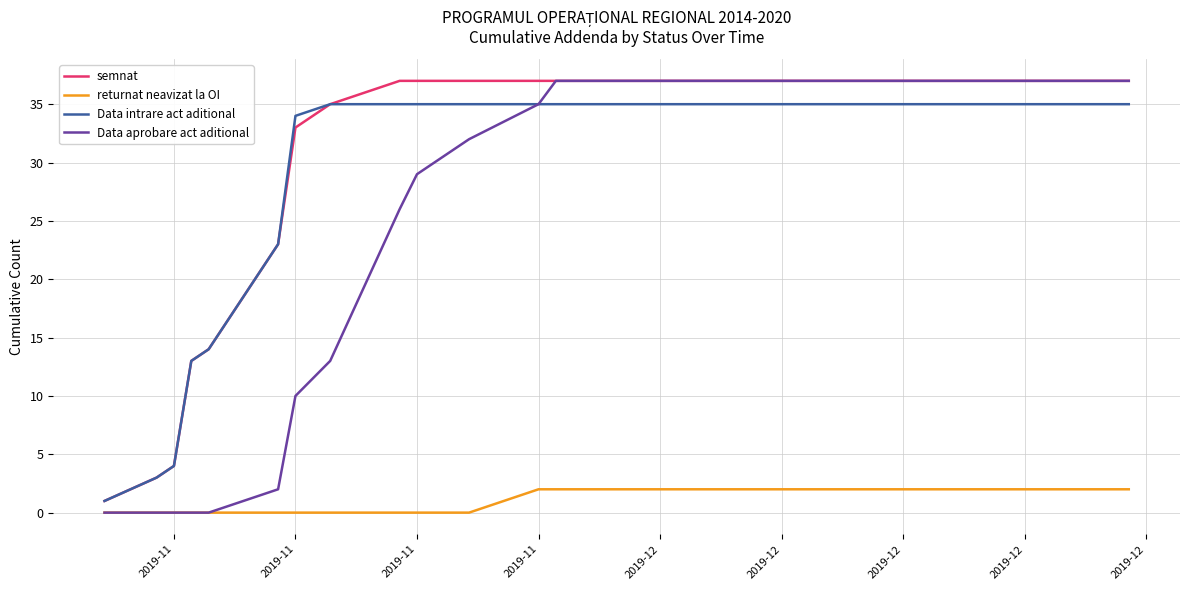

True or false: returnat neavizat la OI and Data intrare act aditional cross at least once.

False